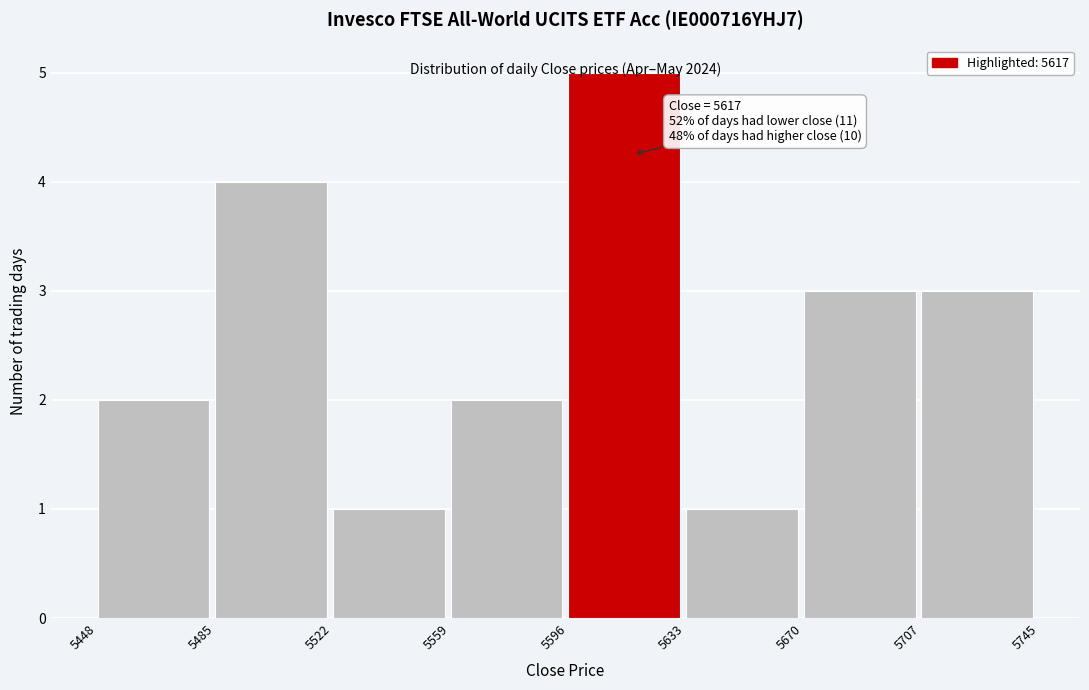

Which range on the x-axis has the tallest bar?

5596 to 5633